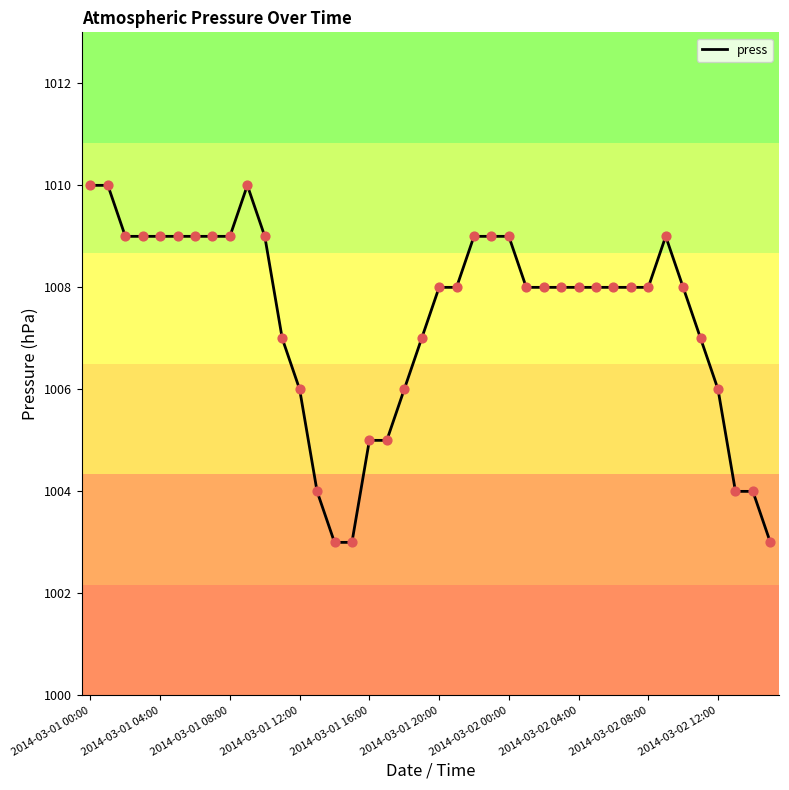

What is the maximum value shown in the chart?

1010